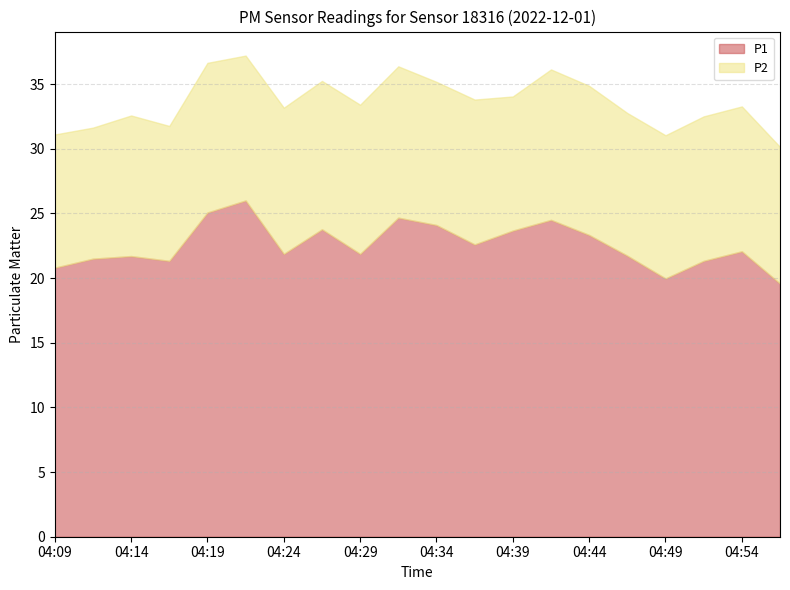

Does the chart have visible grid lines?

Yes